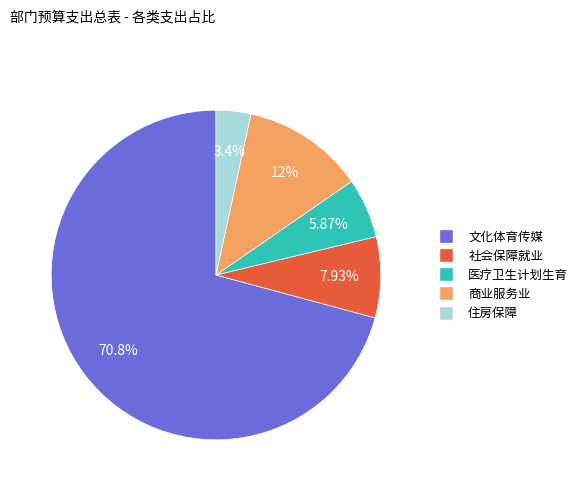

Does any single category account for the majority?

Yes